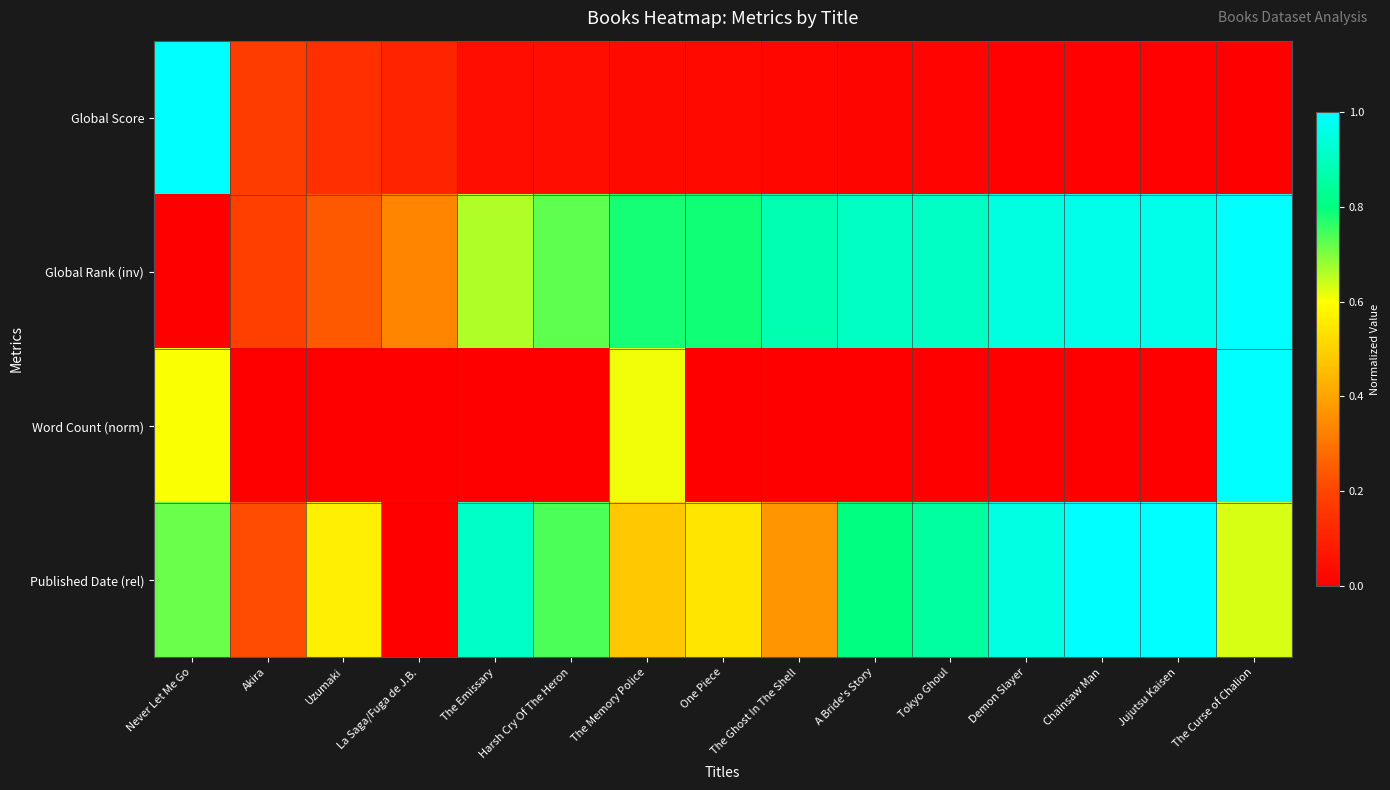

List the series in order of their peak value, highest first.

Global Score, Global Rank (inv), Word Count (norm), Published Date (rel)